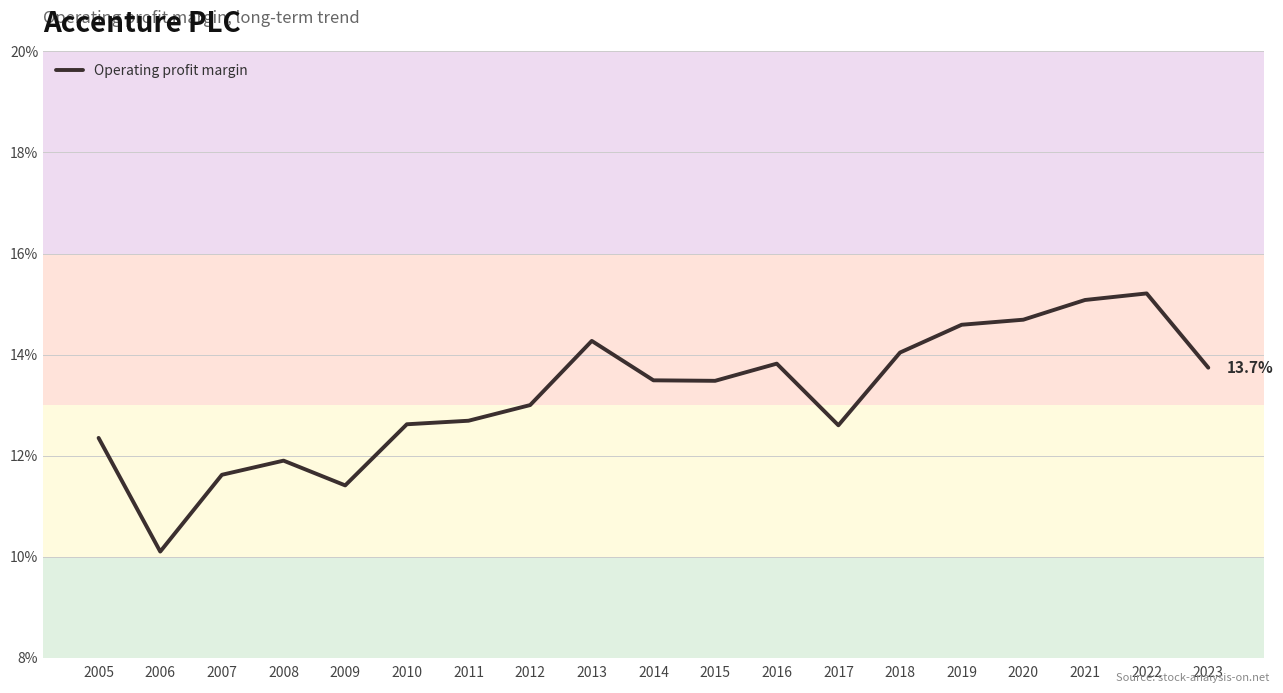

What is the value of the 7th point from the left?

0.1